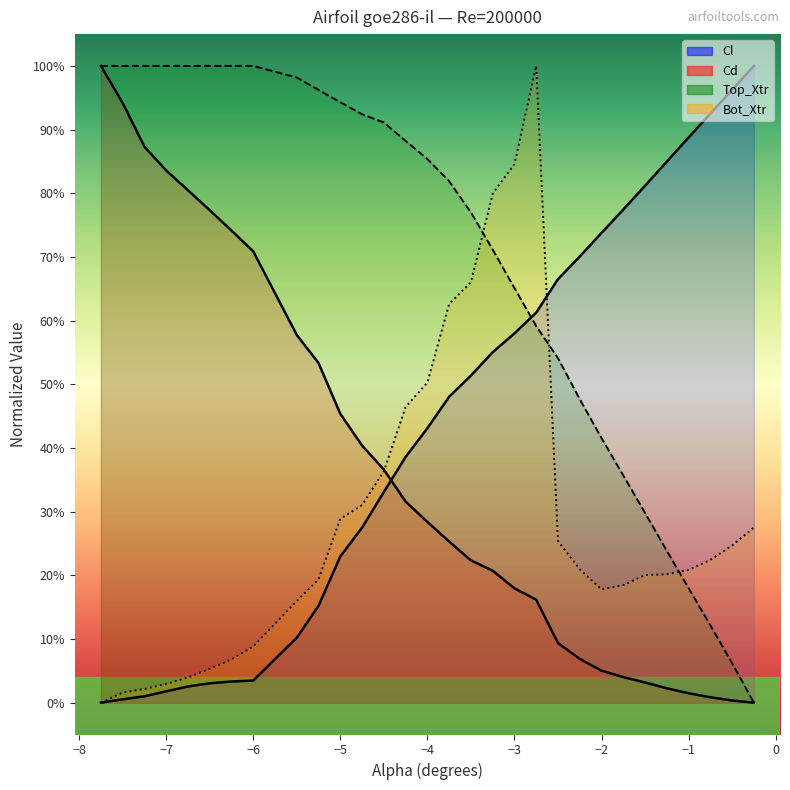

Rank the series by their average value, from lowest to highest.

Bot_Xtr, Cd, Cl, Top_Xtr